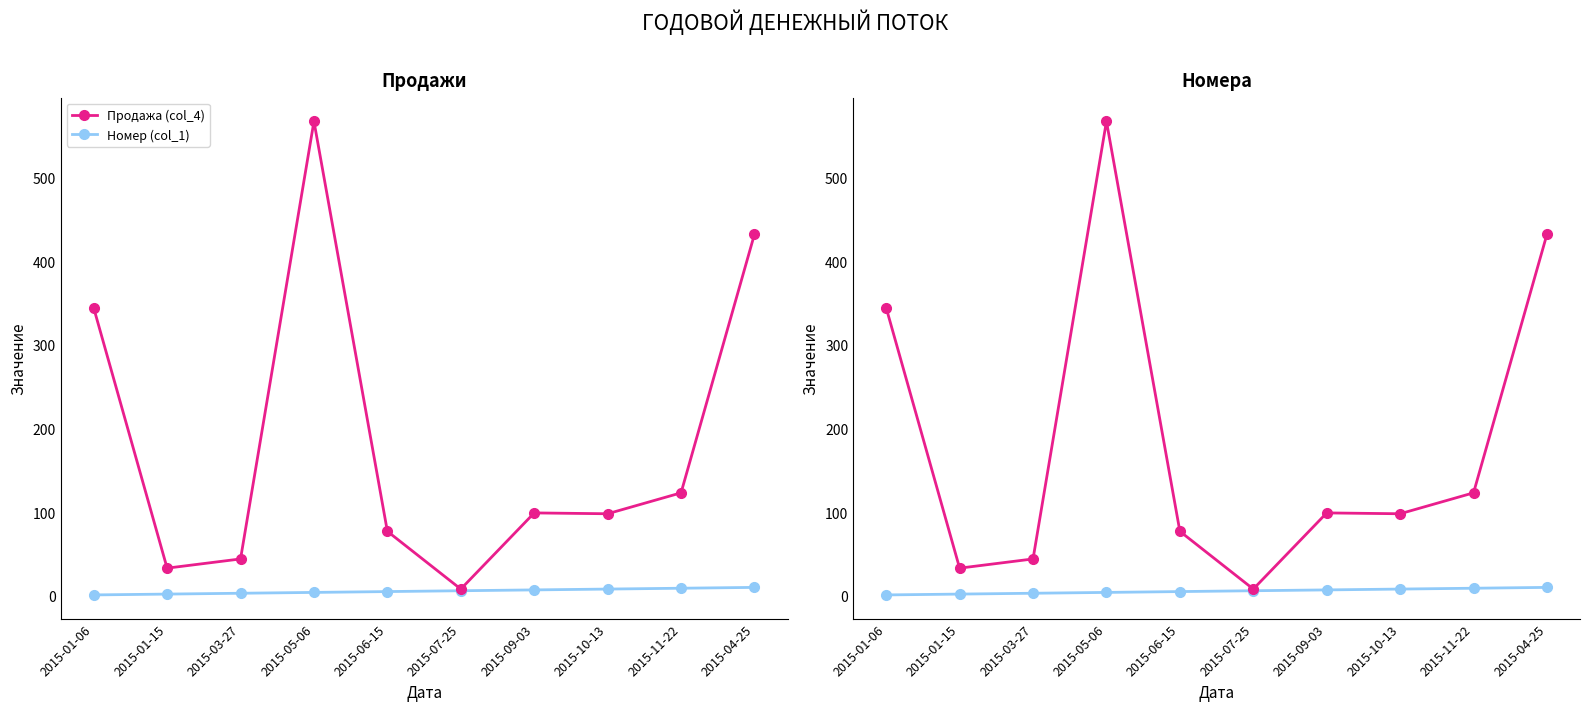

What is the total value across all series at 2015-10-13?

106